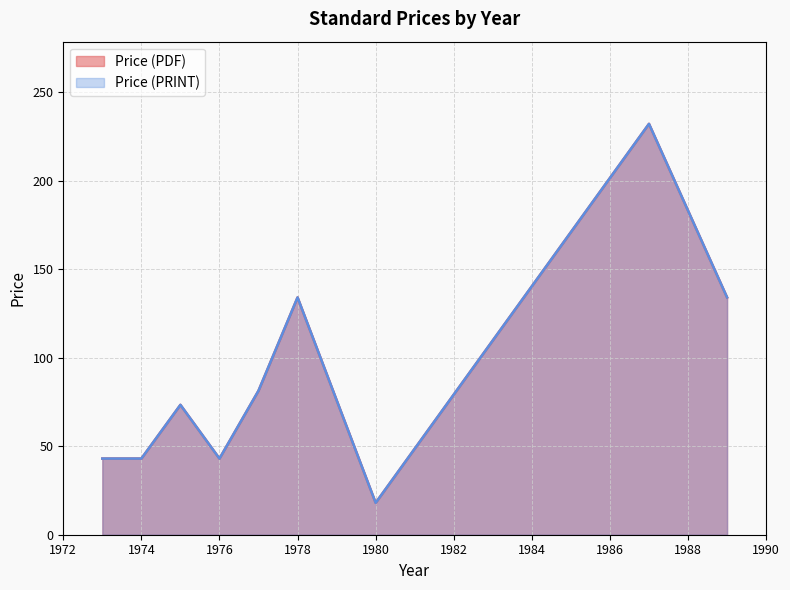

What is the value of the Price (PDF) point at the 17th from the left?

134